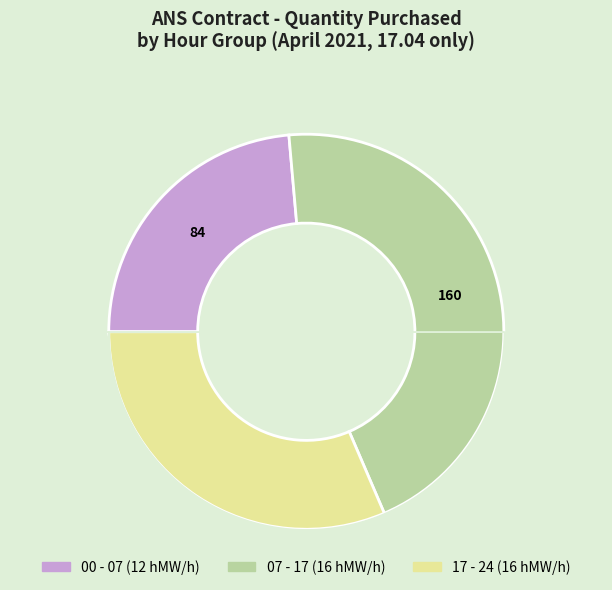

Is there a majority slice in this chart?

No